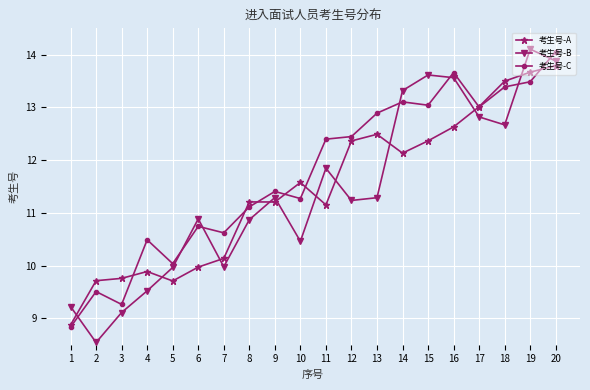

Which series has the largest total across all categories?

考生号-C